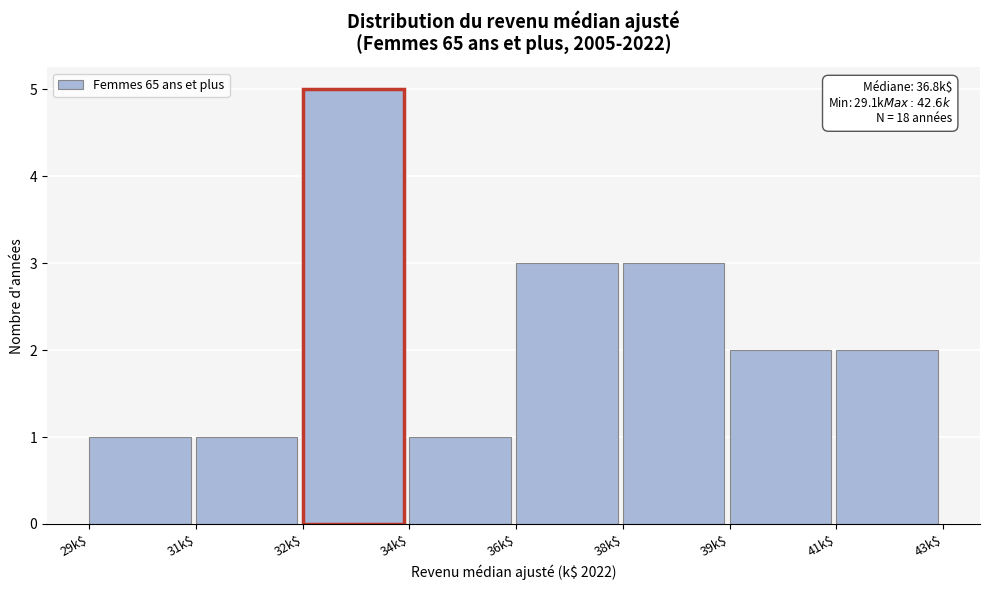

Reading left to right, what are all the values shown in this chart?

1	1	5	1	3	3	2	2